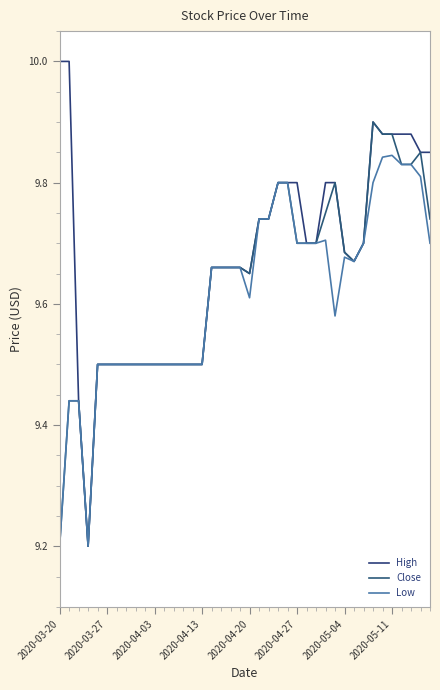

Reading left to right, extract all data points from this chart.

High: 10.0	10.0	9.4	9.2	9.5	9.5	9.5	9.5	9.5	9.5	9.5	9.5	9.5	9.5	9.5	9.5	9.7	9.7	9.7	9.7	9.7	9.7	9.7	9.8	9.8	9.8	9.7	9.7	9.8	9.8	9.7	9.7	9.7	9.9	9.9	9.9	9.9	9.9	9.8	9.8
Close: 9.2	9.4	9.4	9.2	9.5	9.5	9.5	9.5	9.5	9.5	9.5	9.5	9.5	9.5	9.5	9.5	9.7	9.7	9.7	9.7	9.7	9.7	9.7	9.8	9.8	9.7	9.7	9.7	9.8	9.8	9.7	9.7	9.7	9.9	9.9	9.9	9.8	9.8	9.8	9.7
Low: 9.2	9.4	9.4	9.2	9.5	9.5	9.5	9.5	9.5	9.5	9.5	9.5	9.5	9.5	9.5	9.5	9.7	9.7	9.7	9.7	9.6	9.7	9.7	9.8	9.8	9.7	9.7	9.7	9.7	9.6	9.7	9.7	9.7	9.8	9.8	9.8	9.8	9.8	9.8	9.7